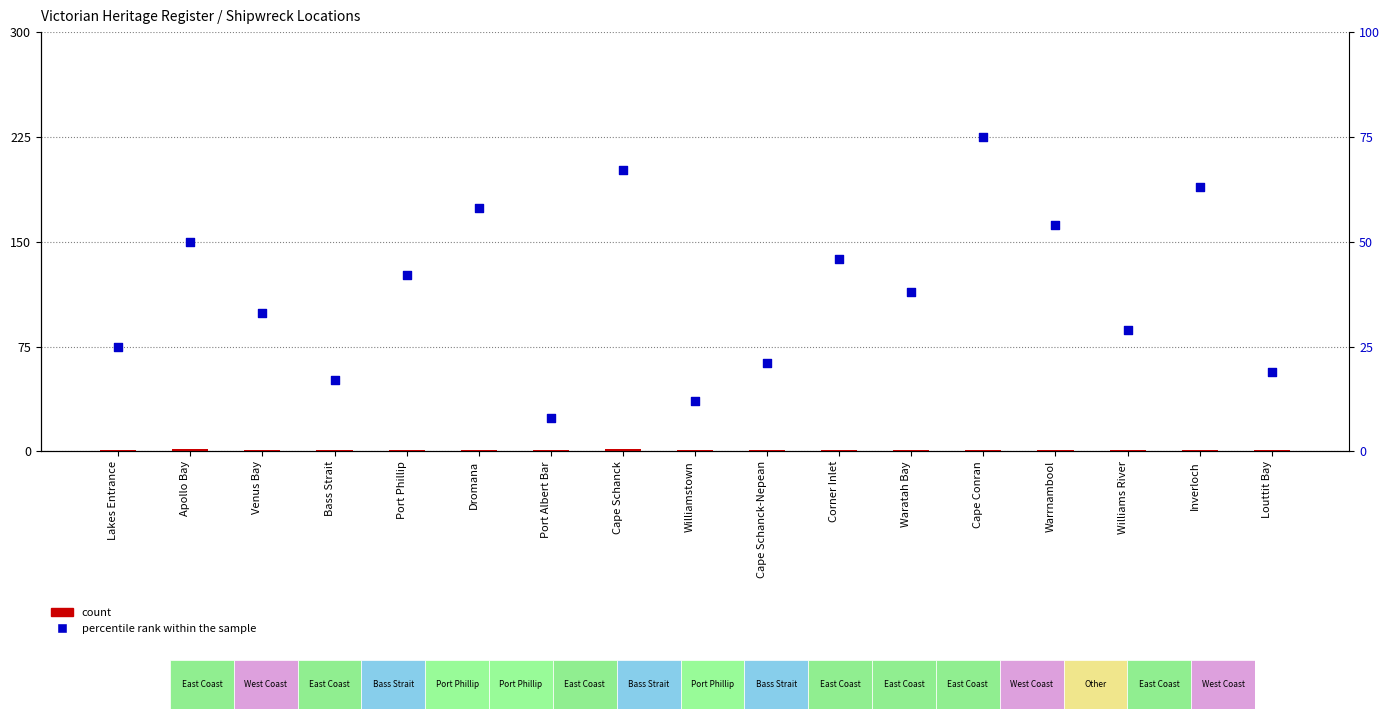

Which series has the largest Y range (max minus min)?

percentile rank within the sample